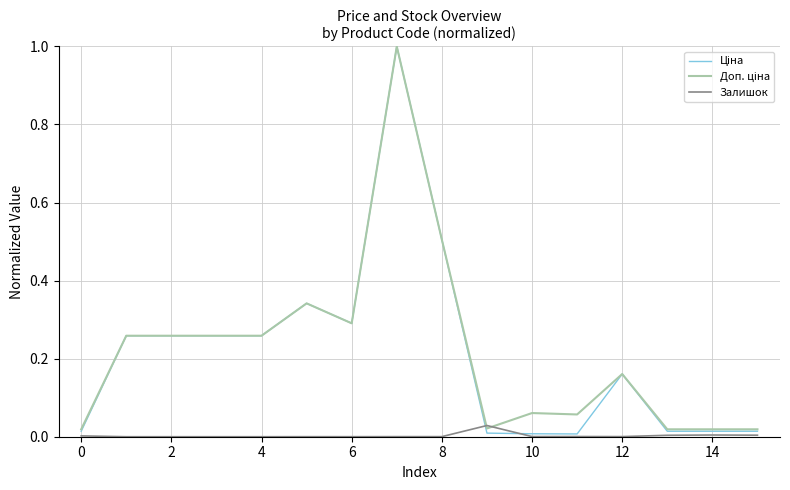

What is the highest value of the Ціна series?

1.0